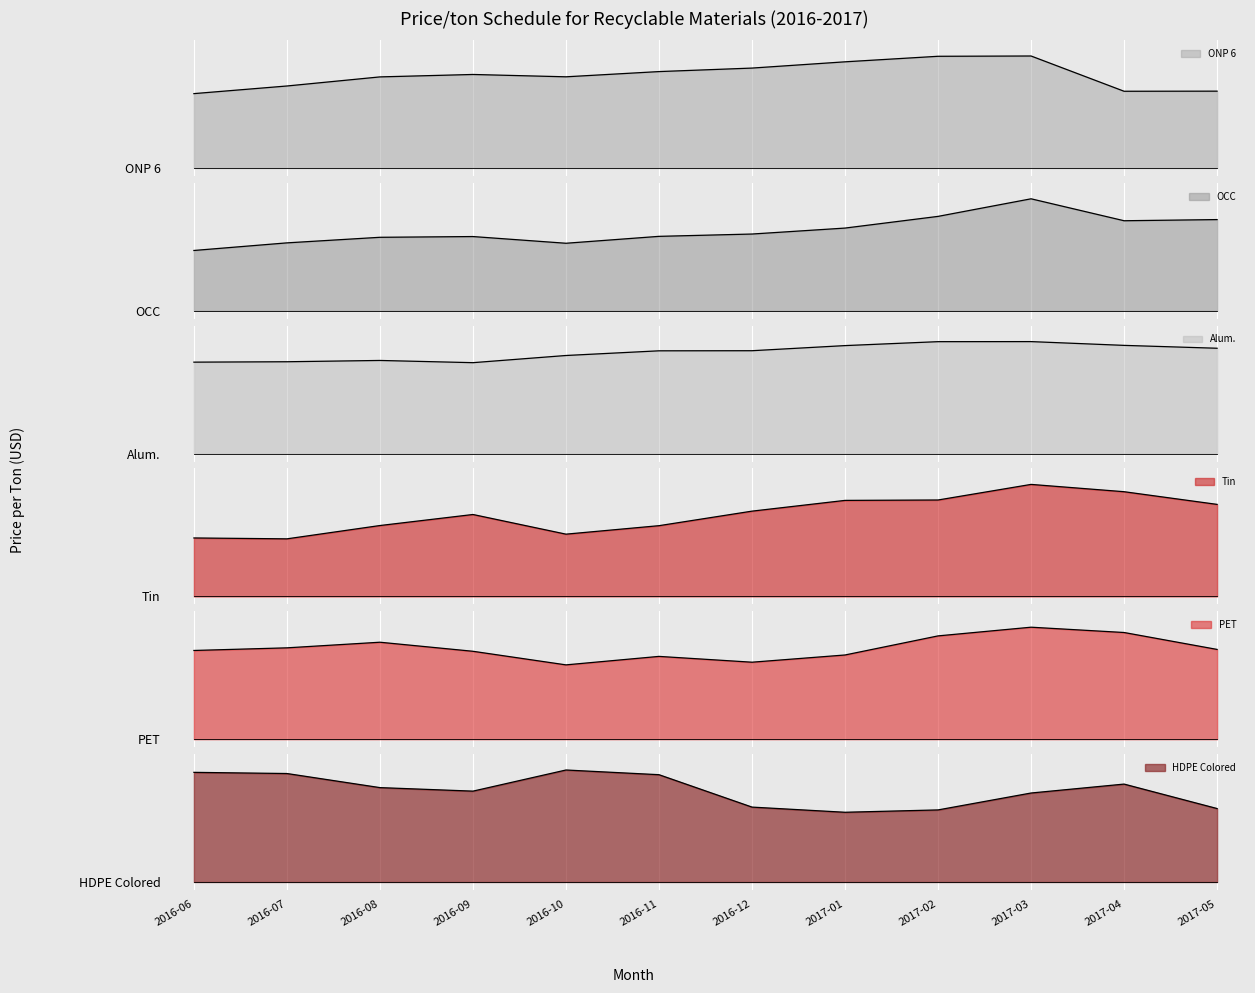

Which has a higher value, 2016-08 or 2017-05?

2016-08